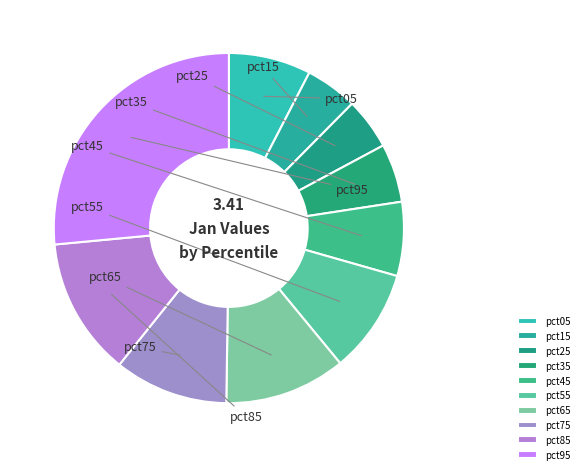

How many segments does this pie chart have?

10